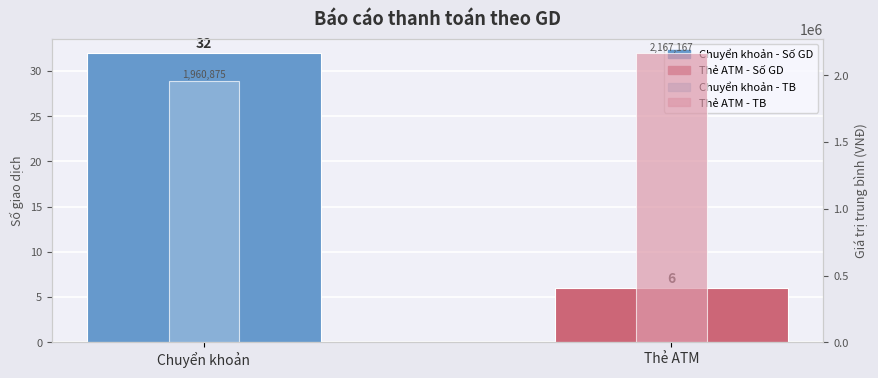

Which series changed the most between Chuyển khoản and Thẻ ATM?

Giá trị trung bình